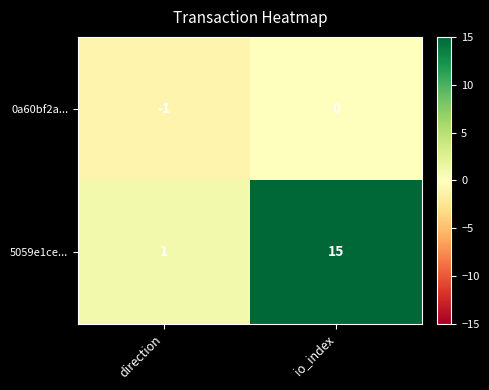

The value of 5059e1ce... at direction is 1. True or false?

True